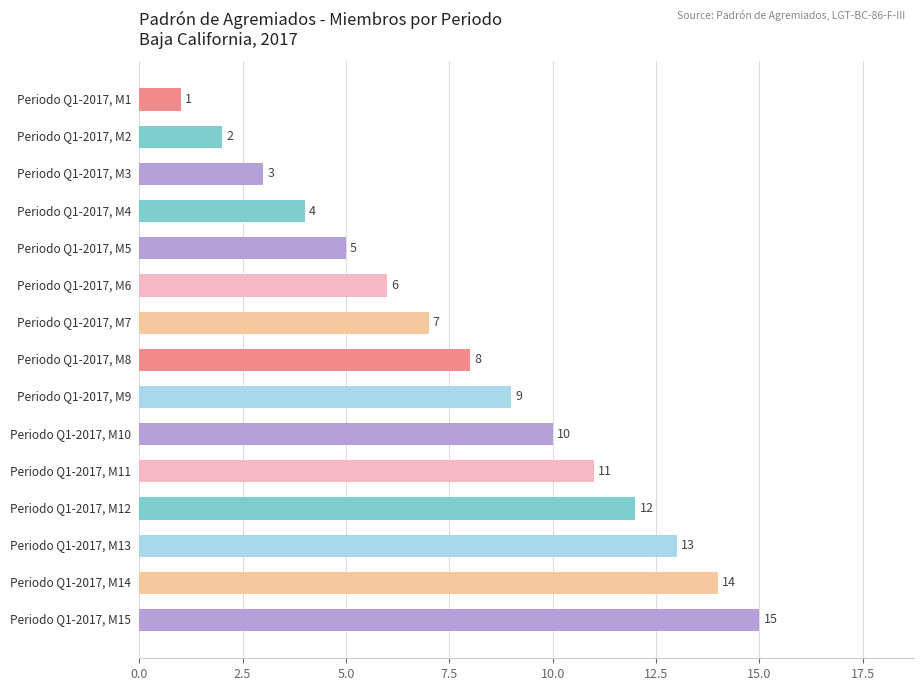

What is the difference between the maximum and minimum values?

14